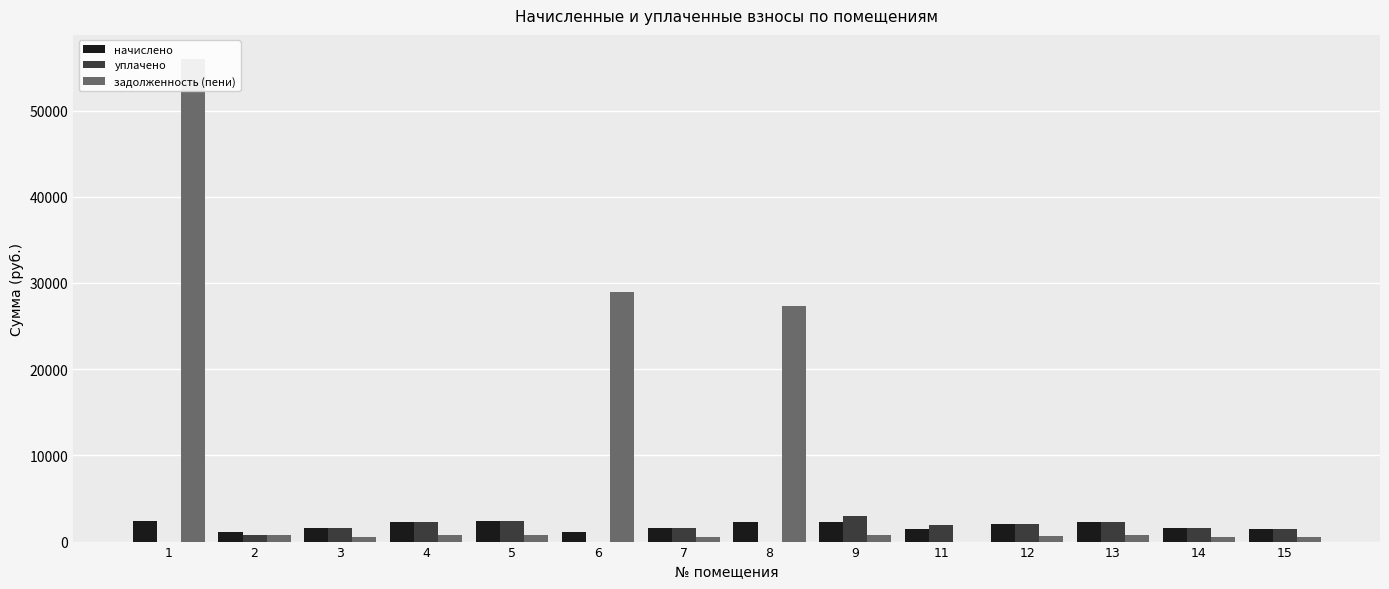

At which label does уплачено first exceed 1590?

3